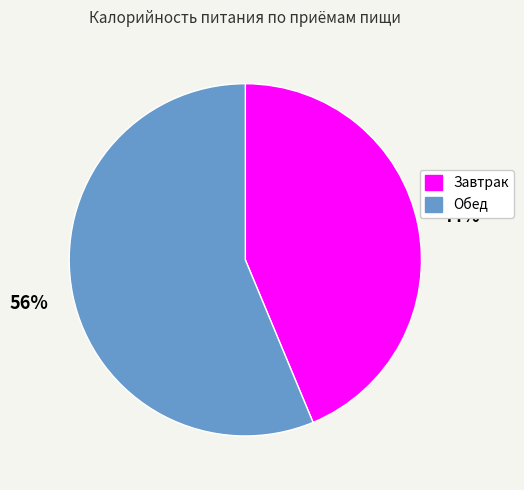

What is the smallest slice in the pie chart?

Завтрак